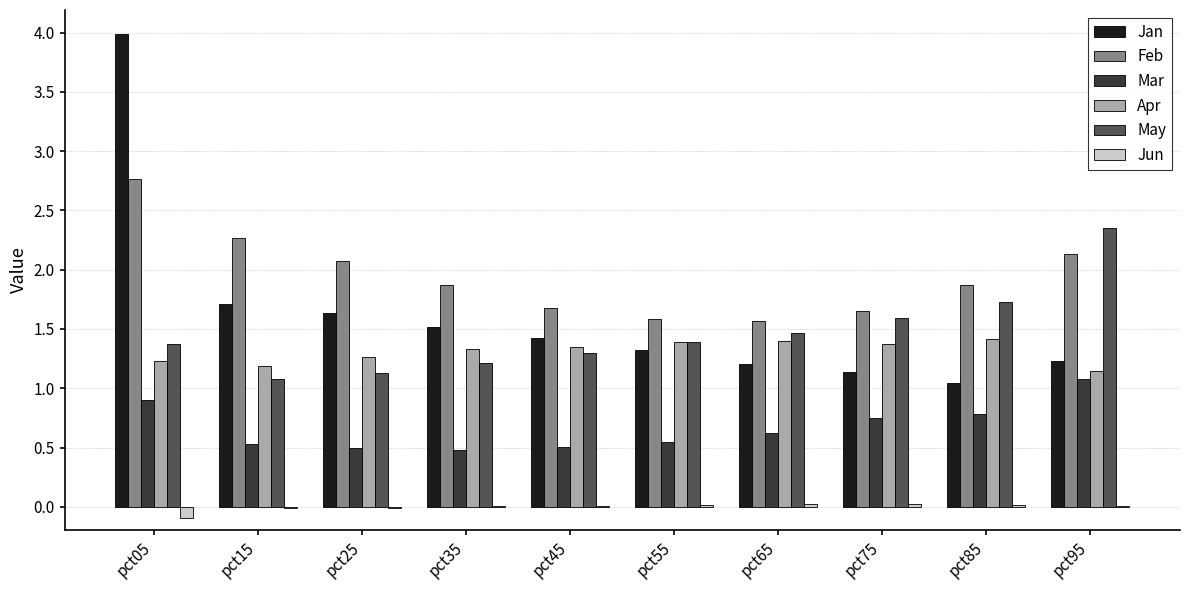

The Apr series shows 1.4 at pct55. True or false?

True